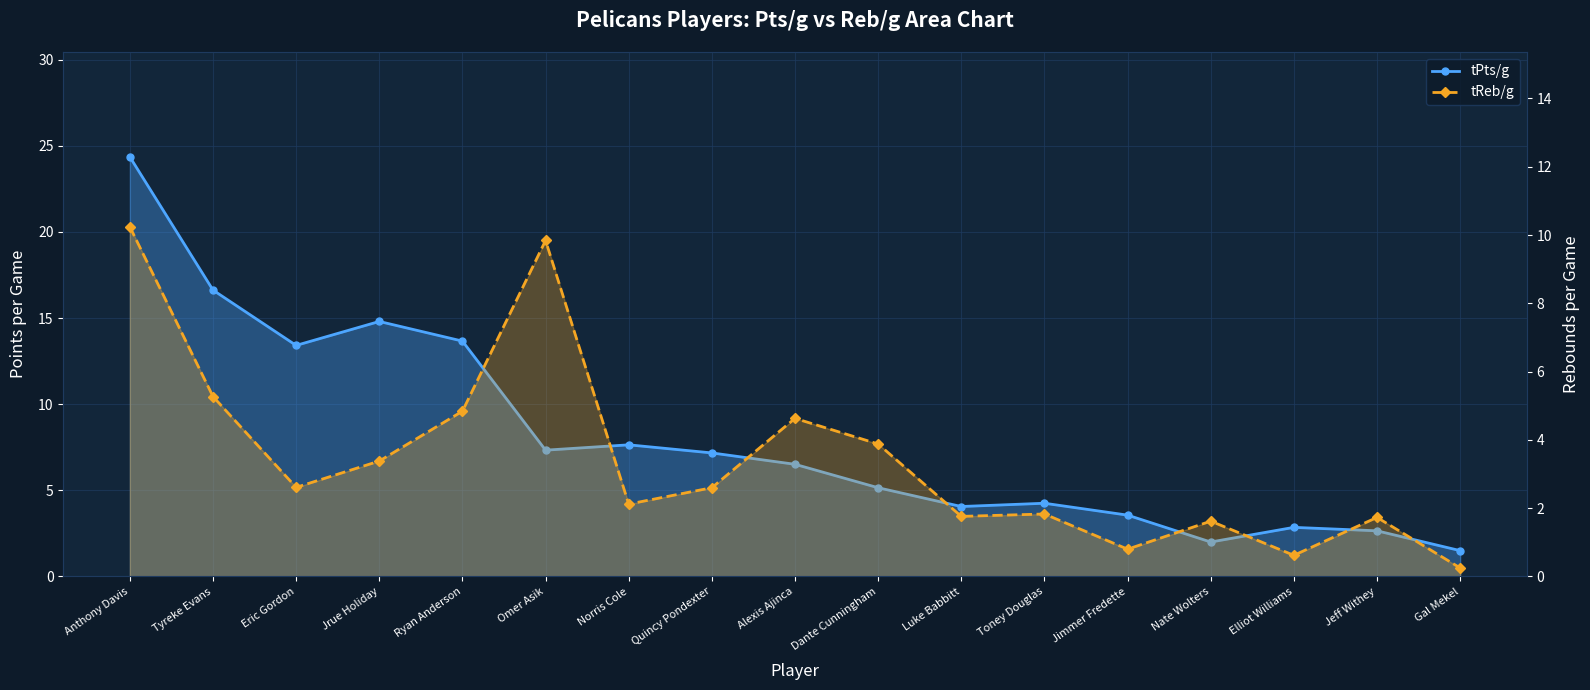

True or false: tReb/g and tPts/g cross at least once.

True